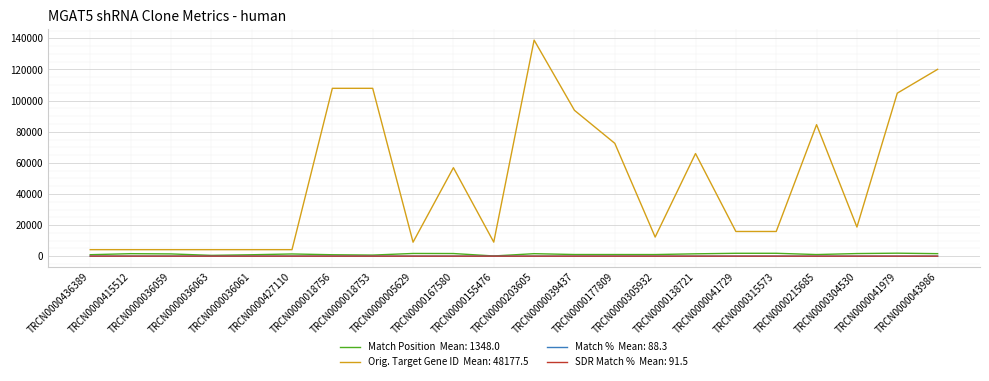

What is the greatest value displayed?

138881